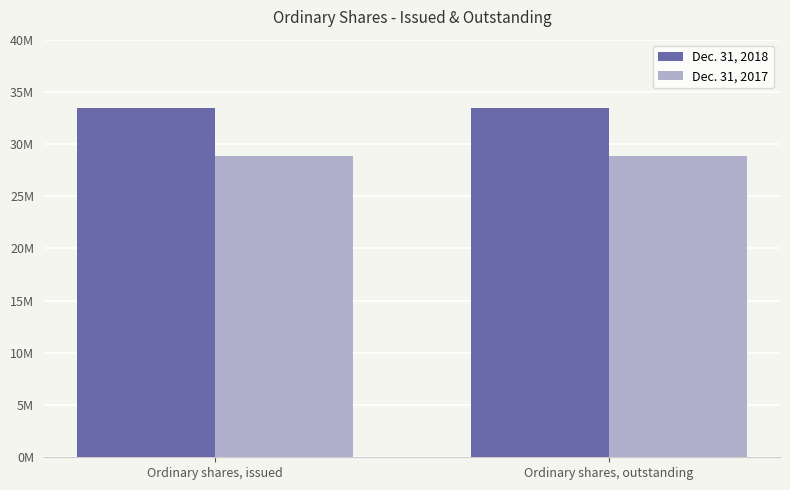

The Dec. 31, 2017 series shows 44374232 at Ordinary shares, issued. True or false?

False